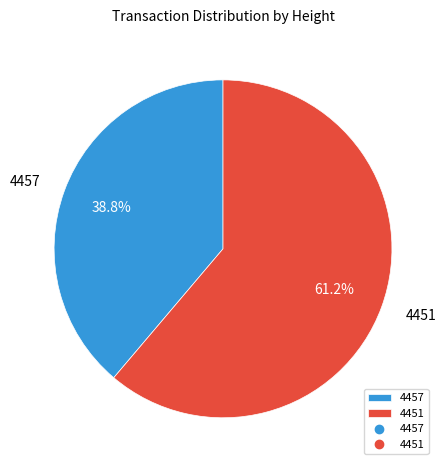

To the nearest percent, what portion does 4451 represent?

61%